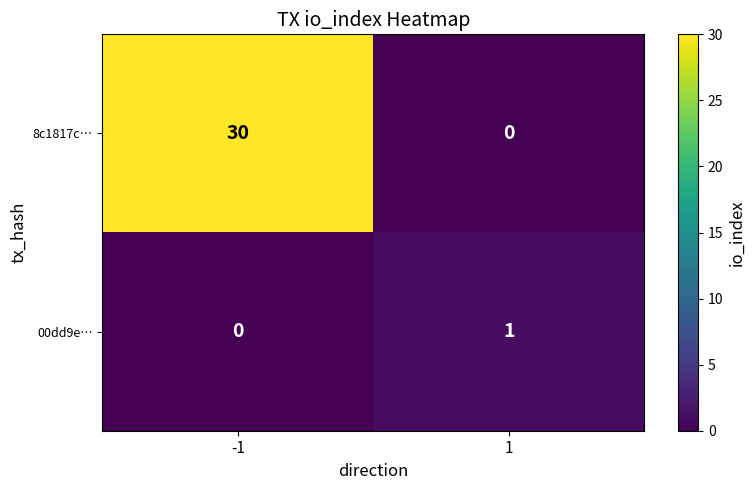

List the labels in order of 00dd9e… value, smallest first.

-1, 1